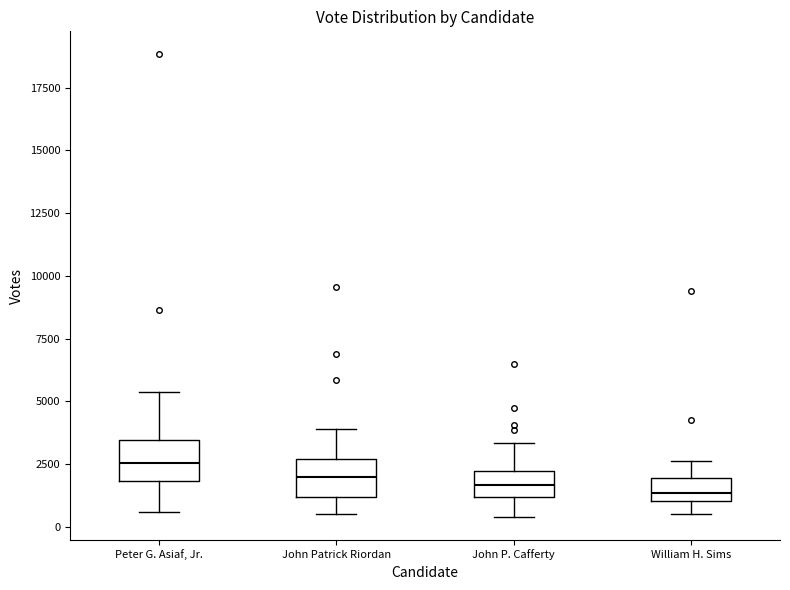

Which box has the highest median line?

Peter G. Asiaf, Jr.